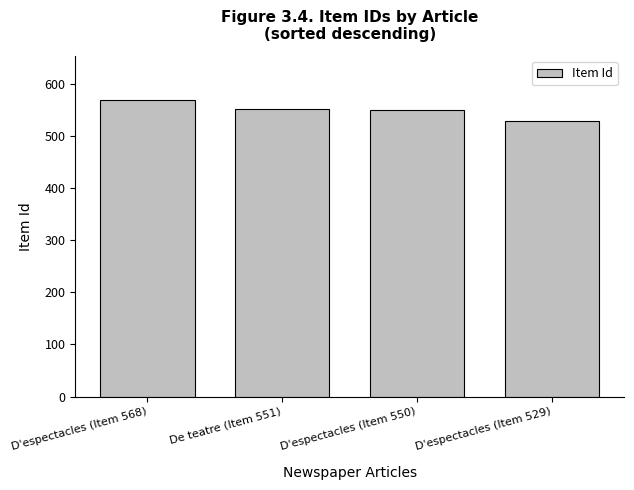

What is the minimum value shown in the chart?

529